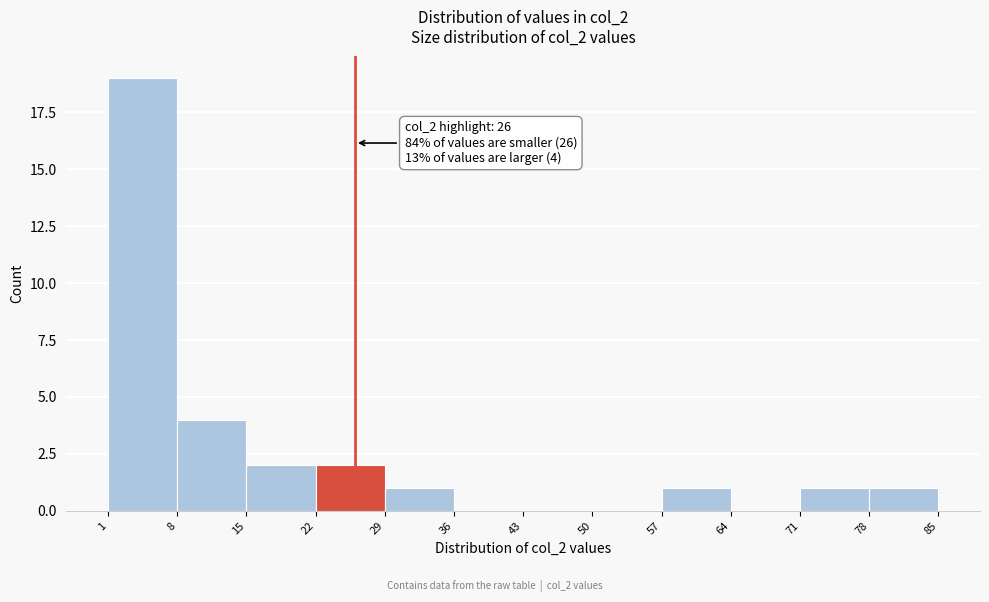

Over which range of the x-axis is the bar tallest?

1 to 8